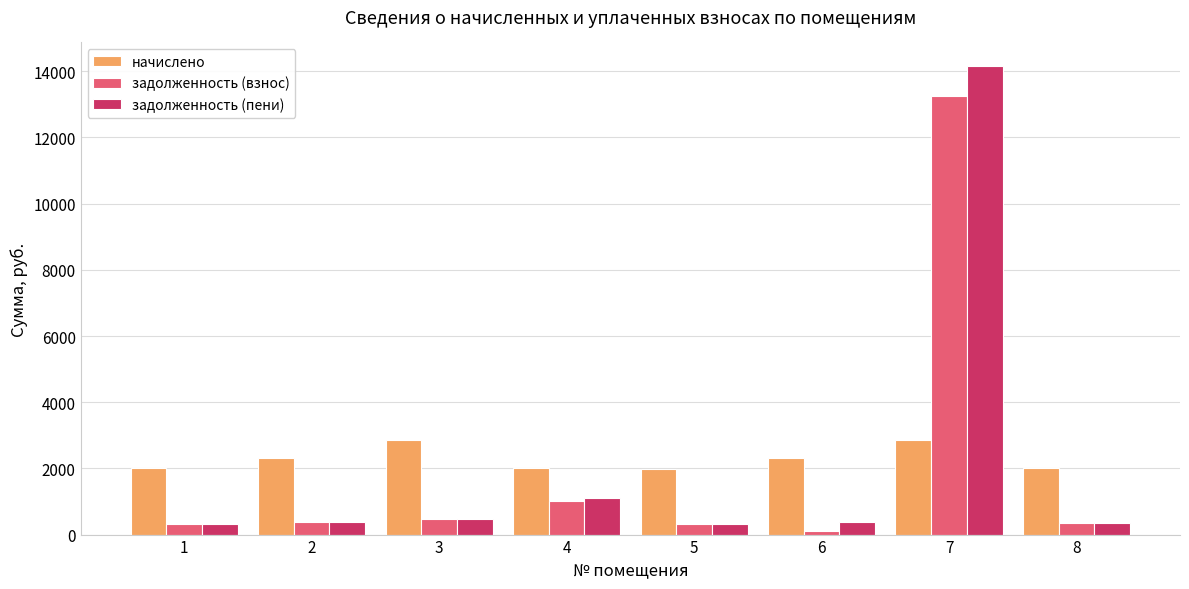

What are all the series names shown in the legend?

начислено, задолженность (взнос), задолженность (пени)